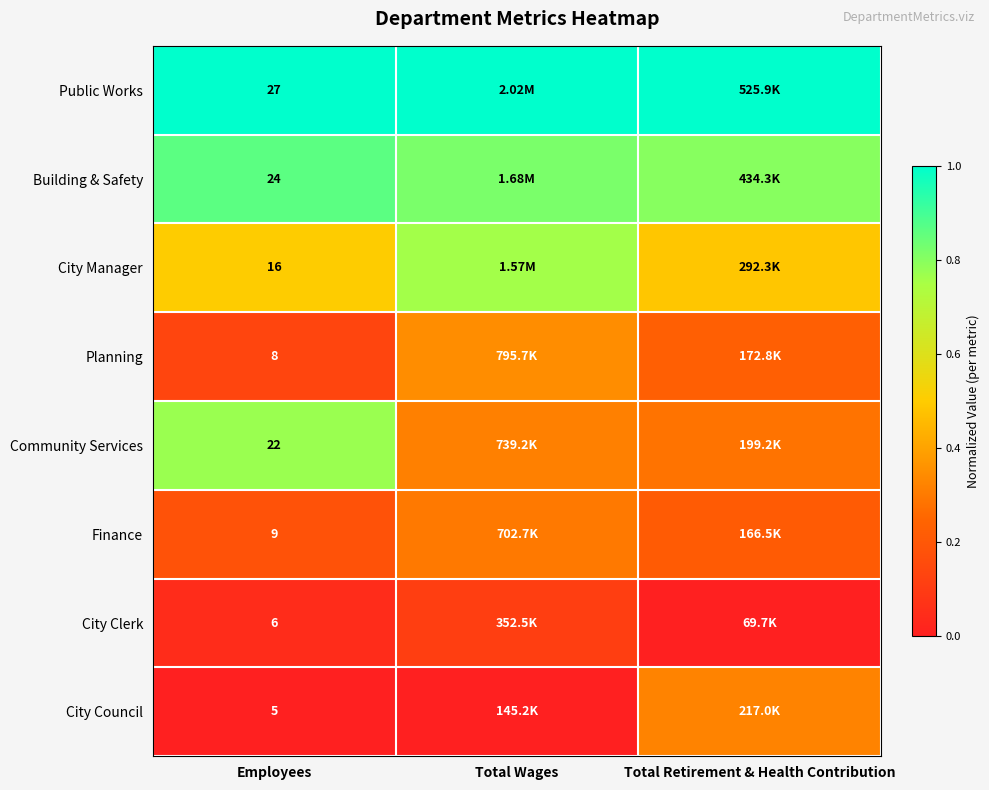

At Employees, list the series in order from smallest to largest.

City Council, City Clerk, Planning, Finance, City Manager, Community Services, Building & Safety, Public Works